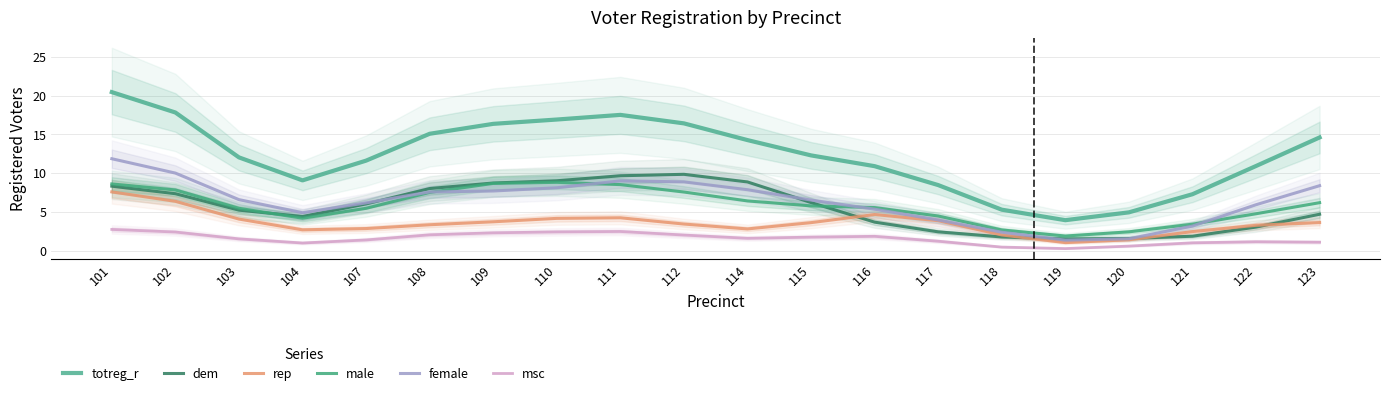

True or false: dem has a value of 2.3 at 118.

False